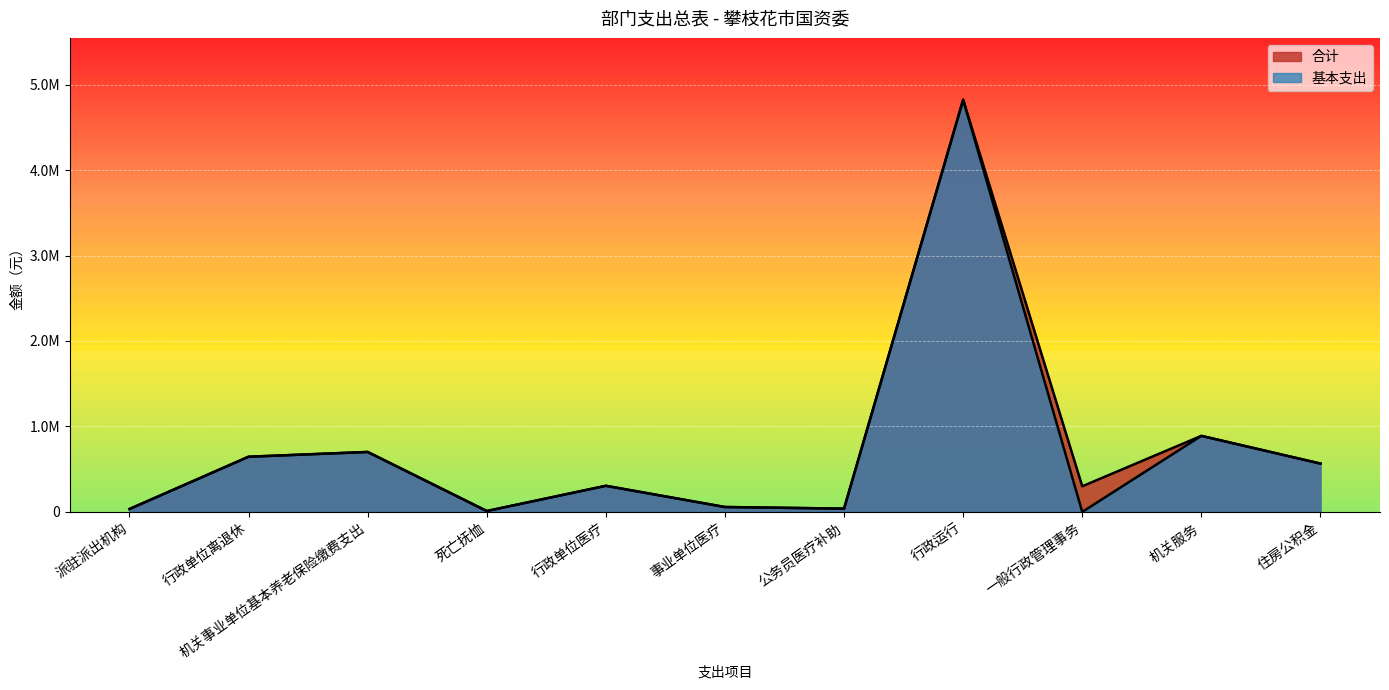

True or false: 合计 and 基本支出 intersect in this chart.

False